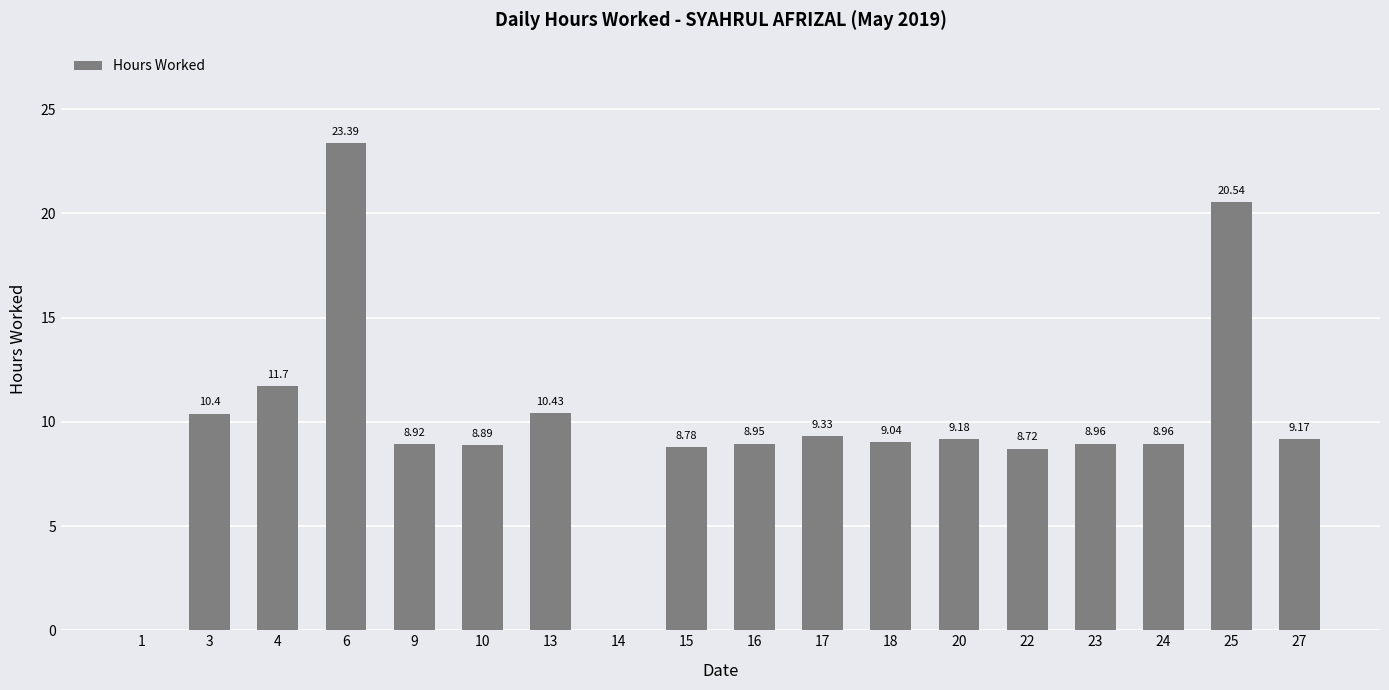

Does the chart contain stacked bars?

No